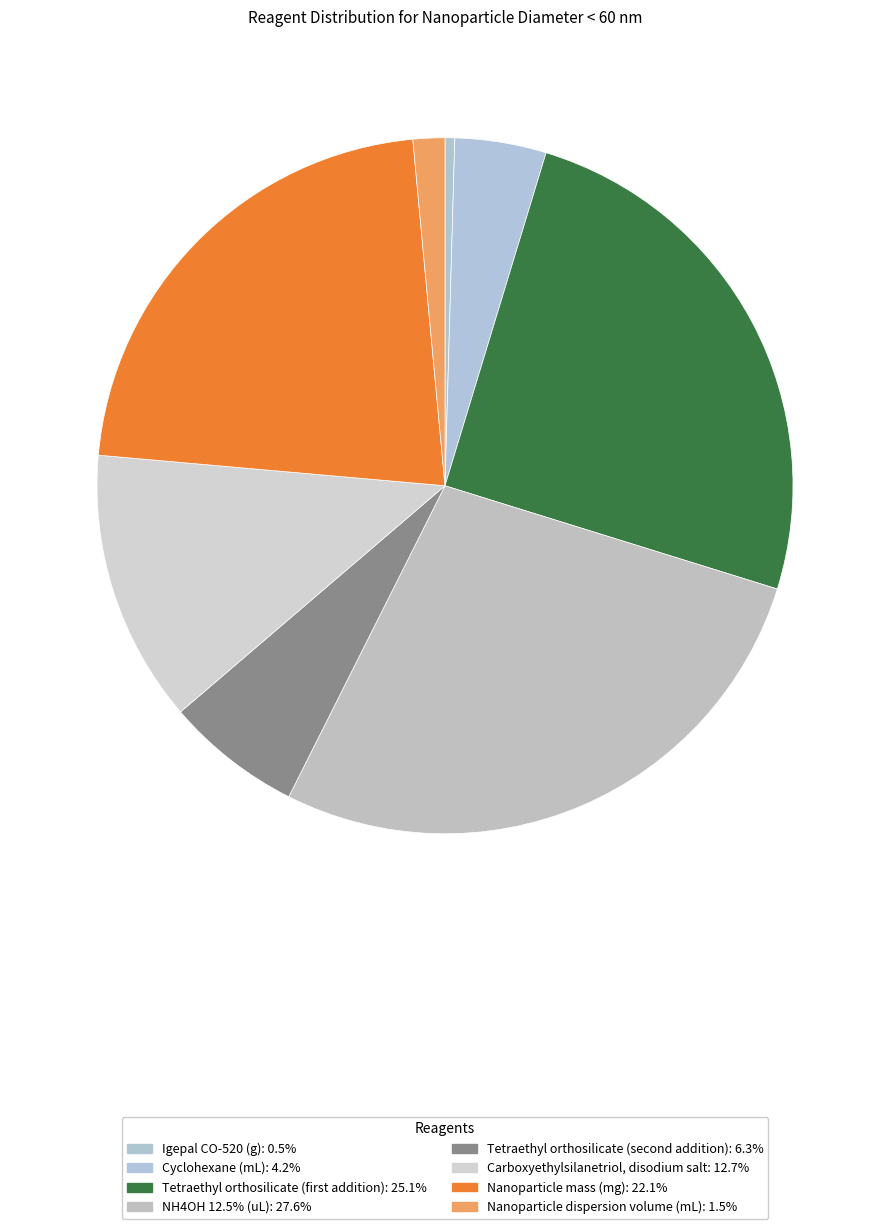

To the nearest percent, what is the average slice percentage?

12%